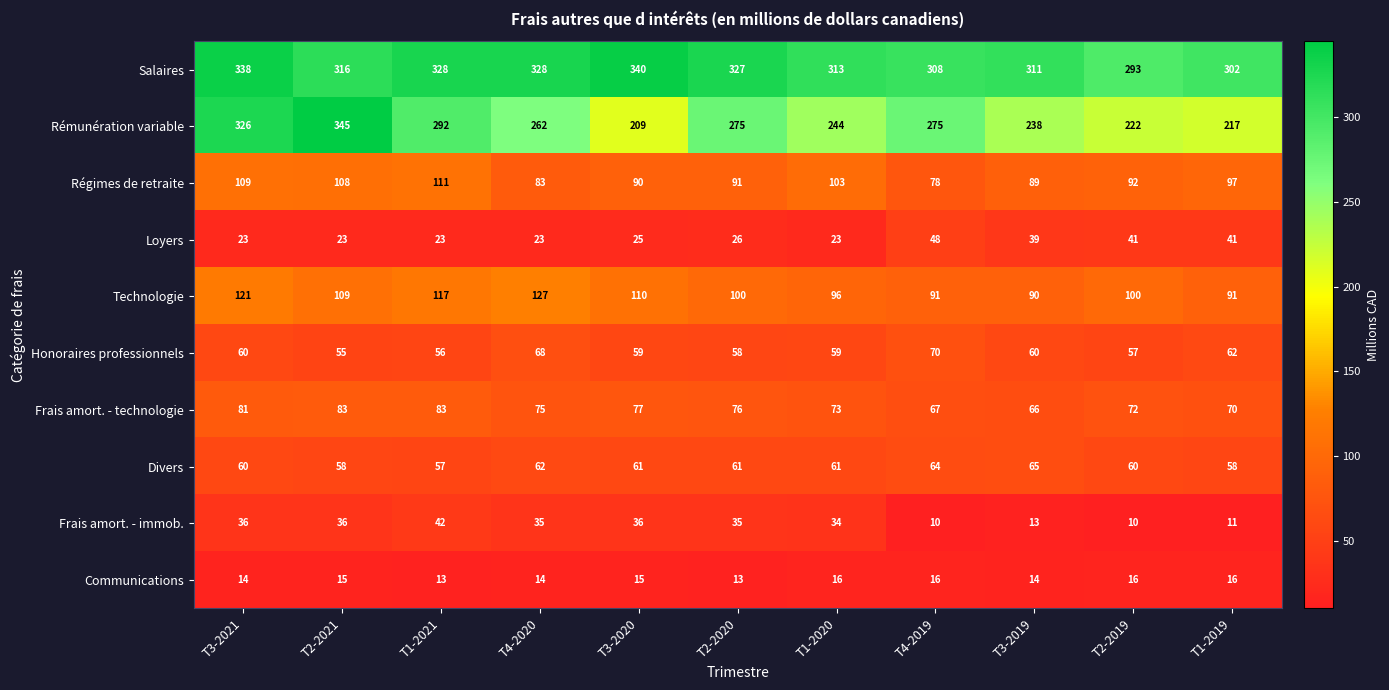

Which label corresponds to the largest value in the chart?

T2-2021